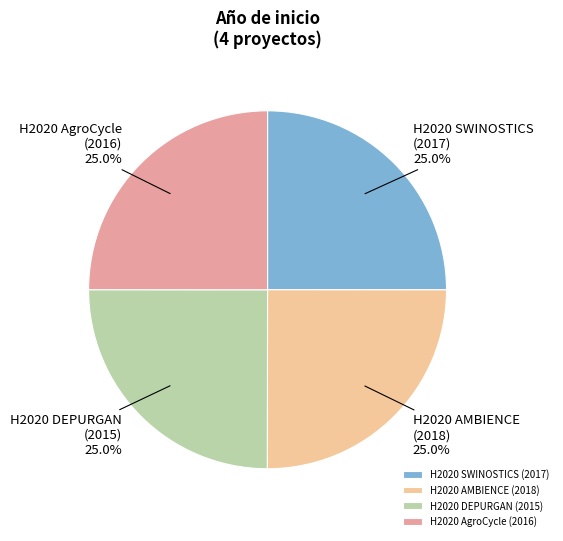

Approximately how many times larger is the value at H2020 SWINOSTICS (2017) compared to H2020 AgroCycle (2016)?

1.0